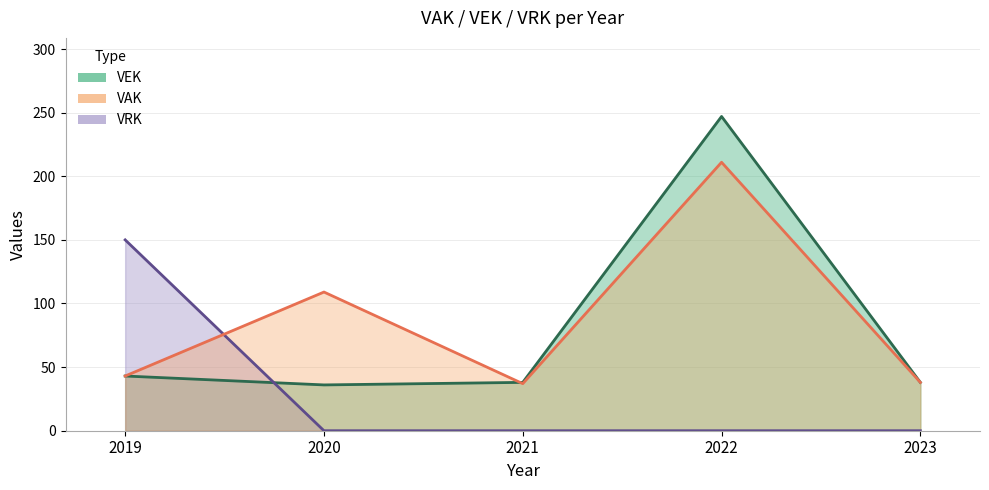

At which label does VRK reach its peak?

2019